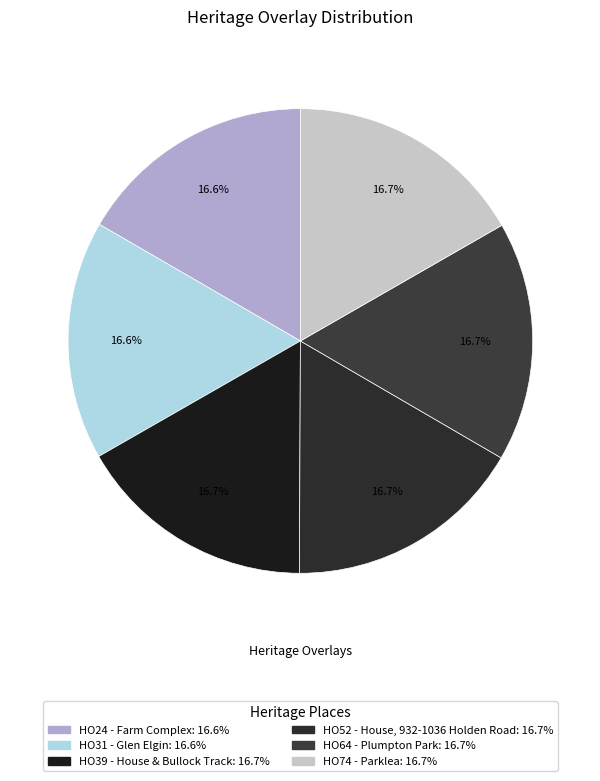

What is the ratio of the value at HO24 - Farm Complex to the value at HO64 - Plumpton Park?

1.0